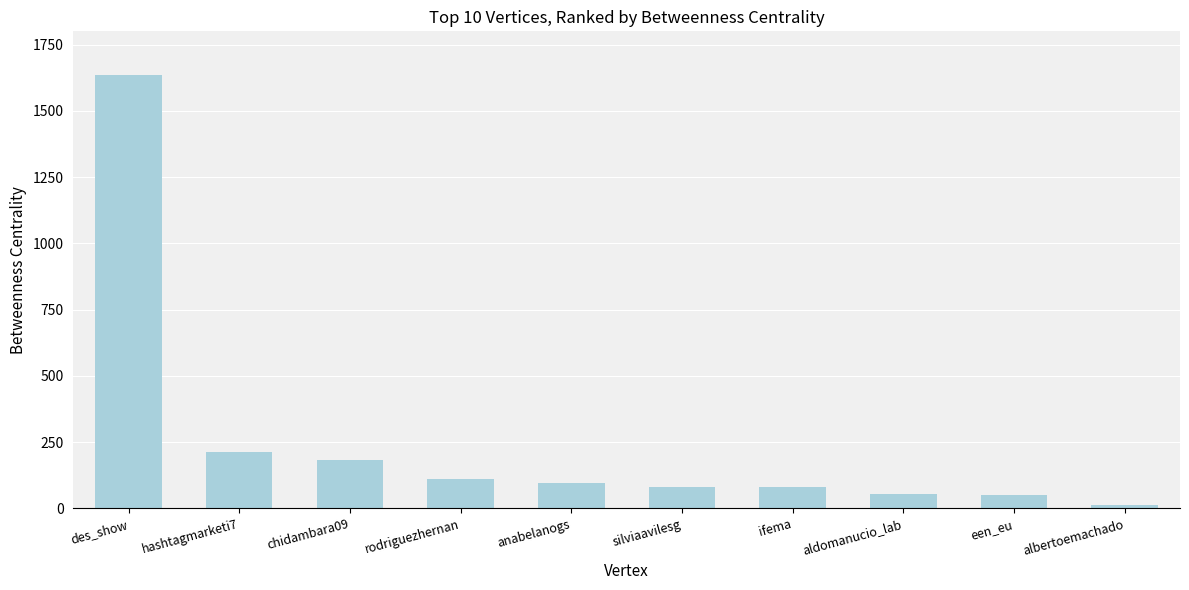

What value does the data have at chidambara09?

182.3